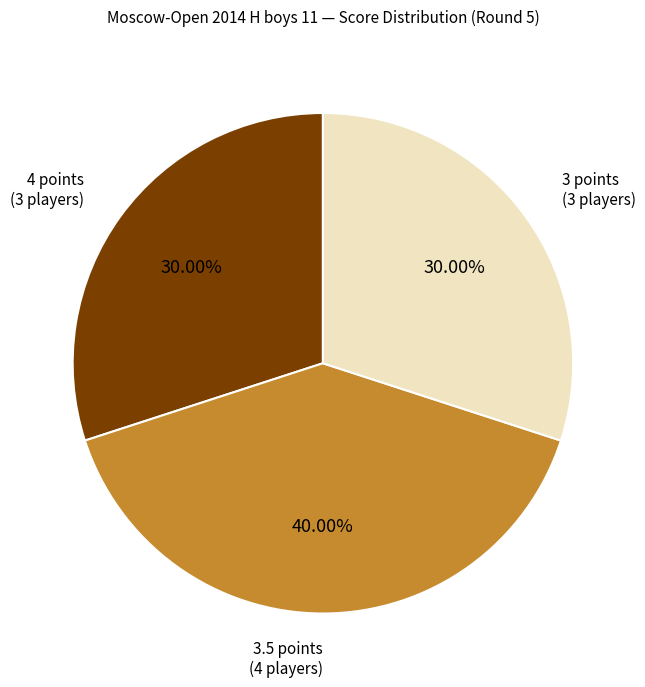

Is there any slice that represents more than half of the pie?

No